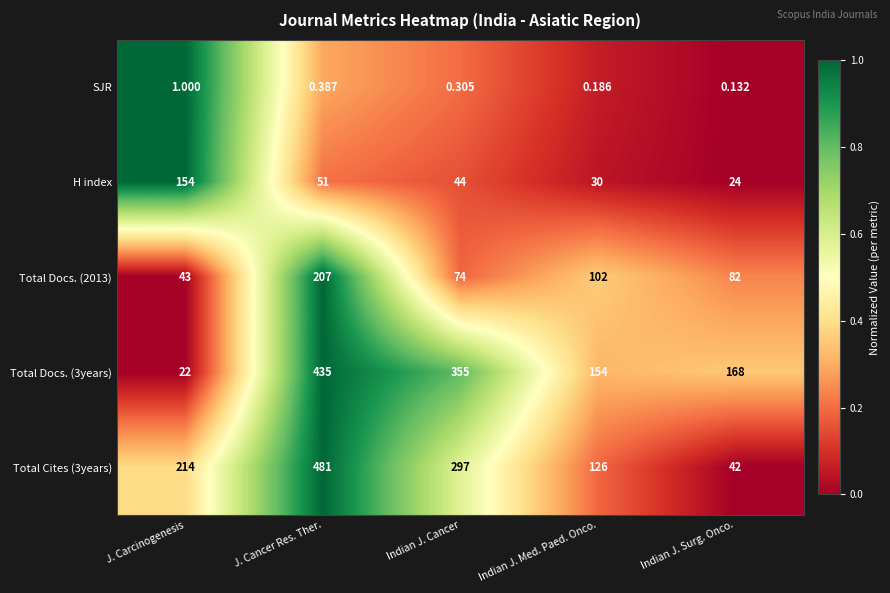

List the labels in order of SJR value, largest first.

J. Carcinogenesis, J. Cancer Res. Ther., Indian J. Cancer, Indian J. Med. Paed. Onco., Indian J. Surg. Onco.